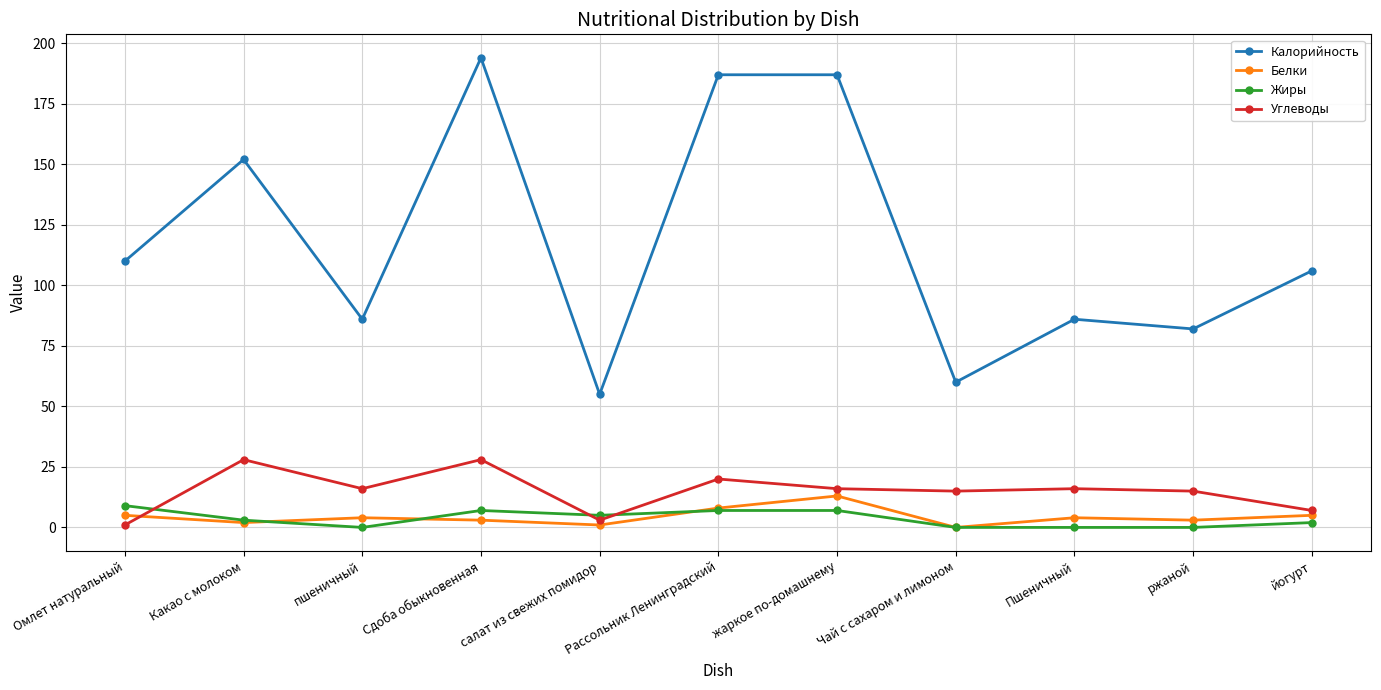

True or false: Калорийность has more than 2 interior local peaks.

True